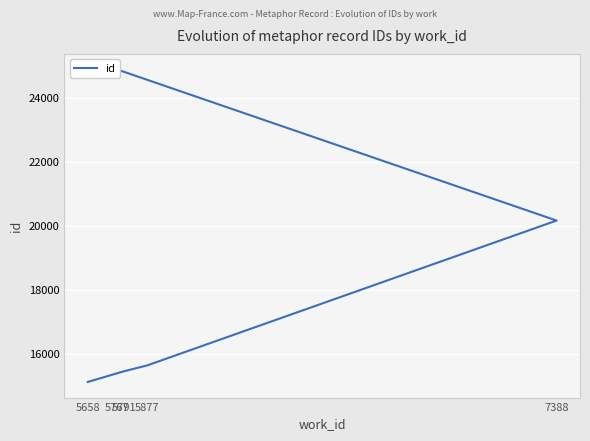

At which label does the data first exceed 15630?

7388